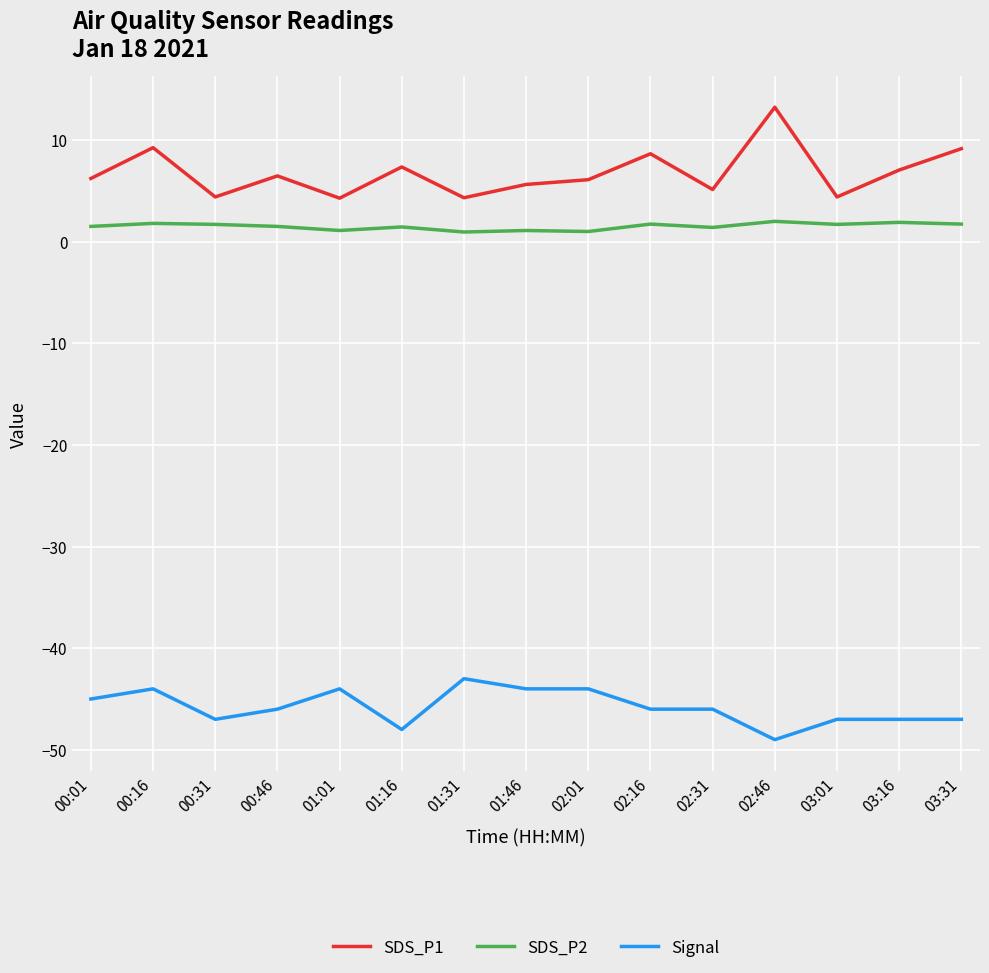

What position from the left is 00:31?

3